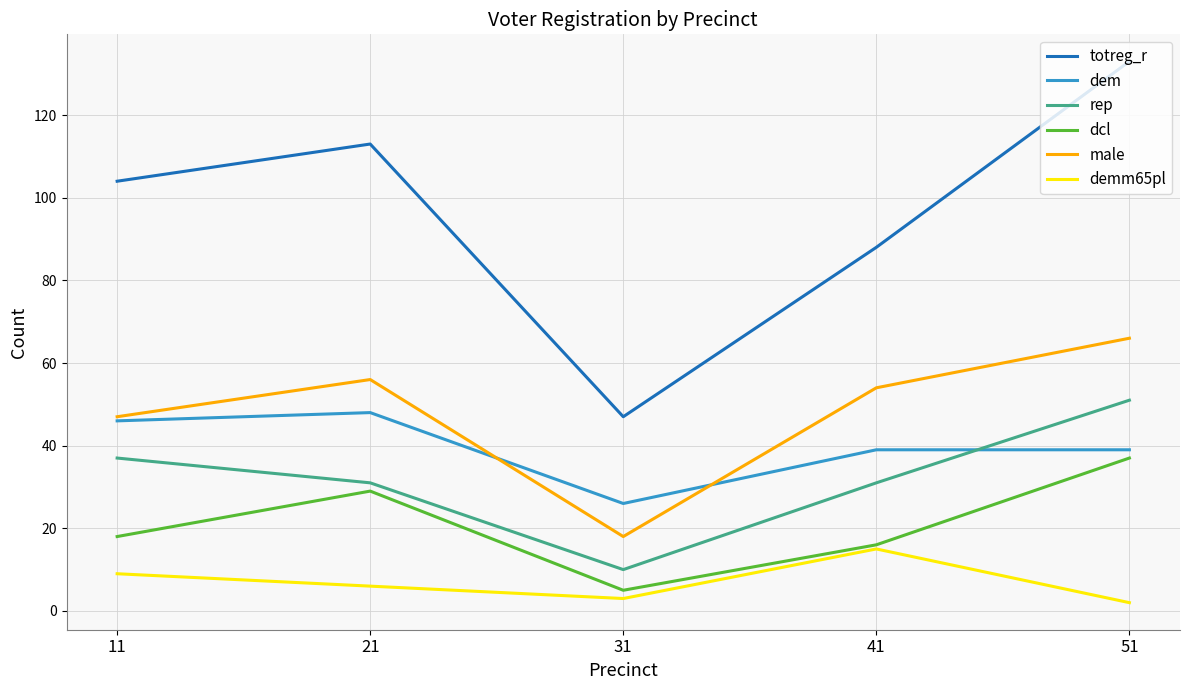

Which series has the largest range (max minus min)?

totreg_r